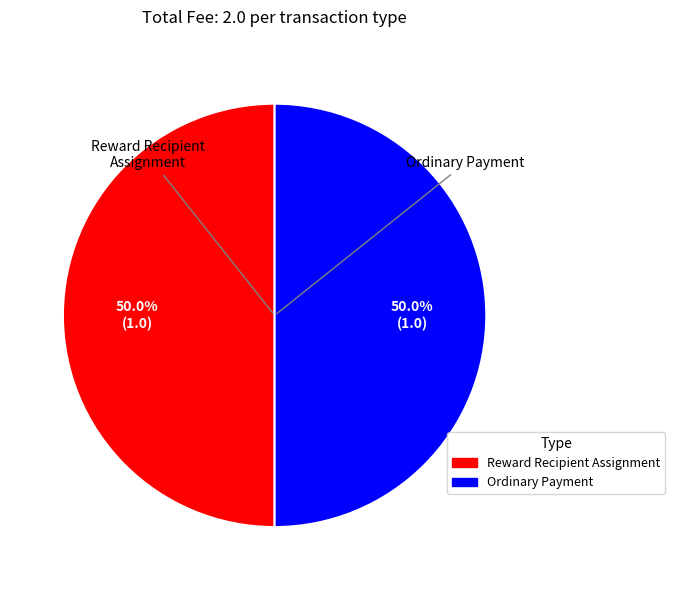

To the nearest percent, what percentage of the pie is Ordinary Payment?

50%